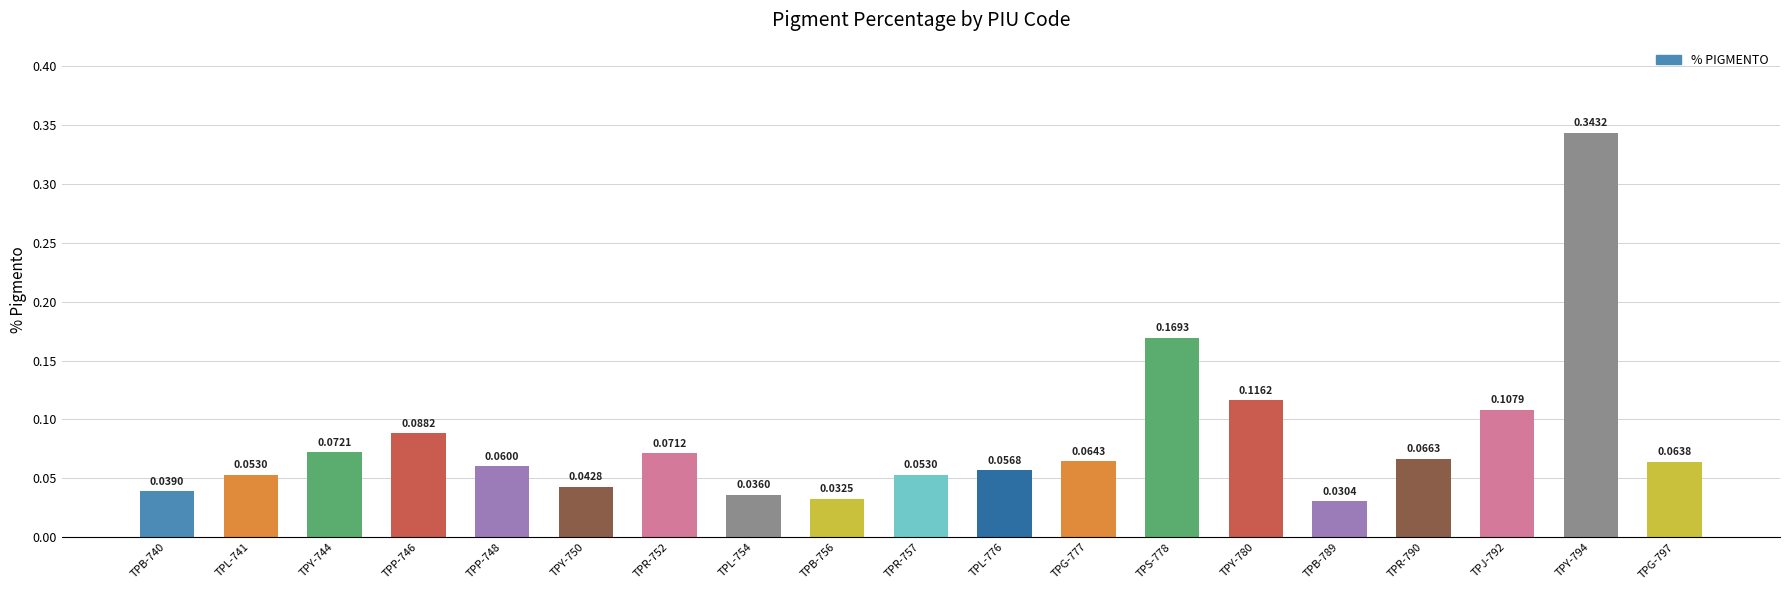

What is the sum of all values?

1.6